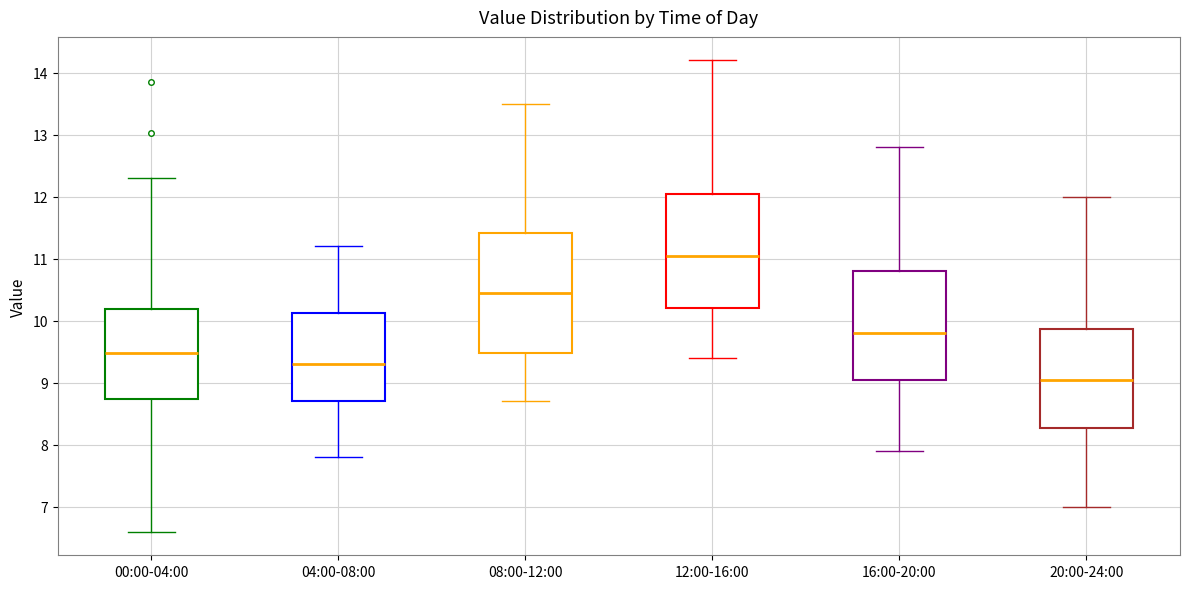

Where does the median line of the box for 04:00-08:00 sit on the y-axis? The values are not printed on the chart, so give them approximately, as read against the axis.

9.3